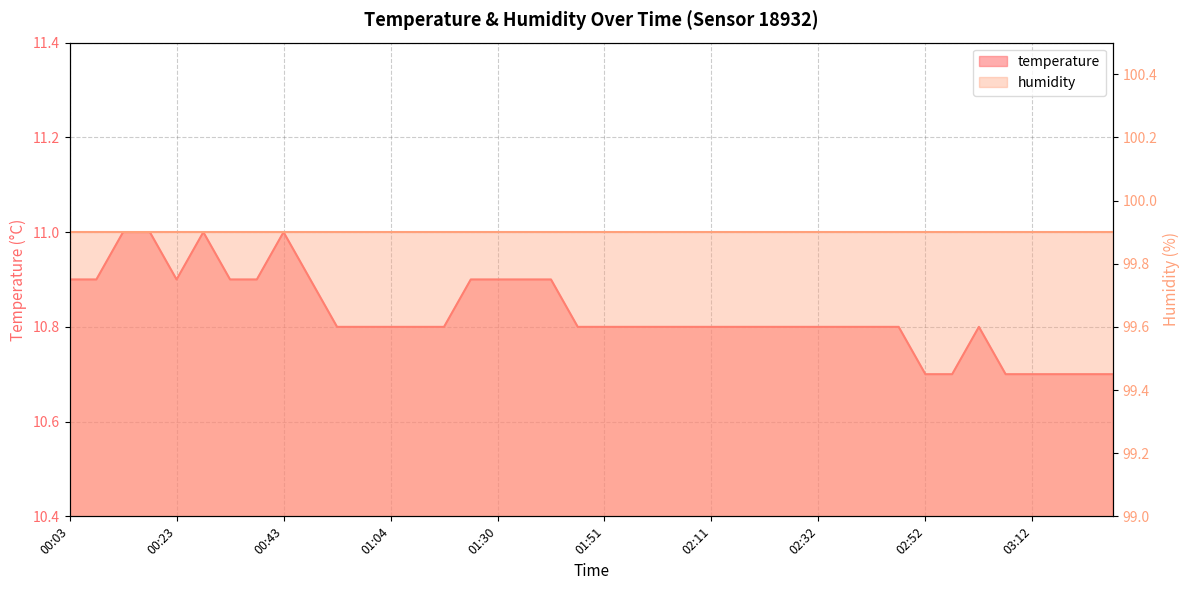

Which label corresponds to the smallest value in the chart?

02:52